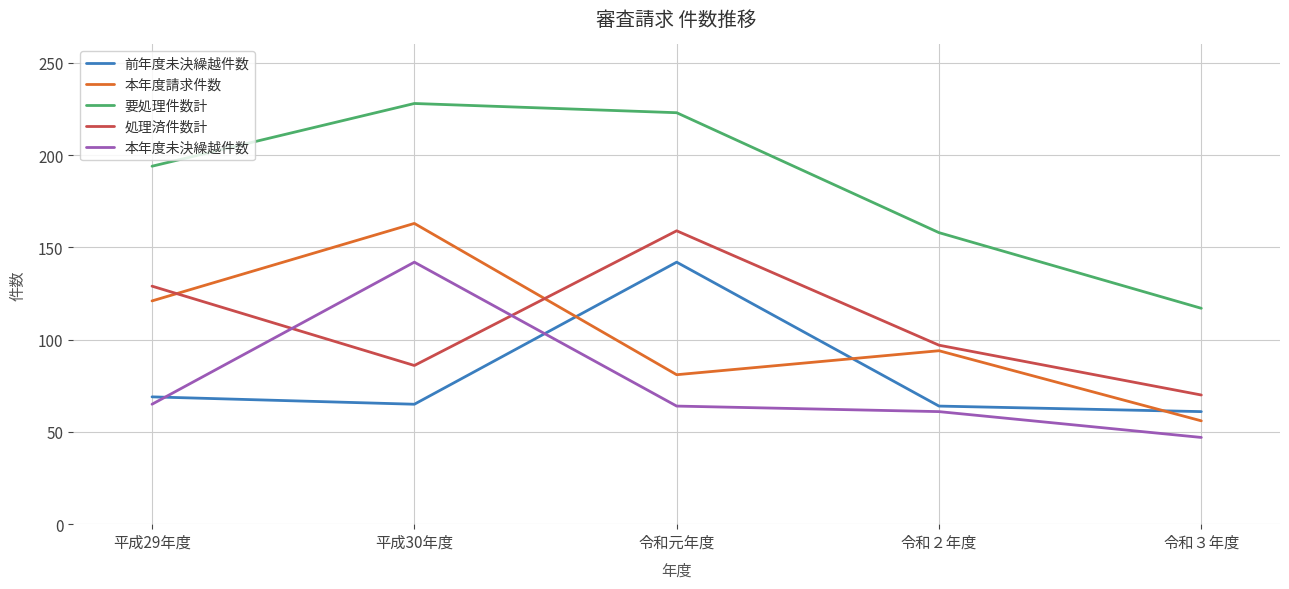

What position from the left is 令和２年度?

4